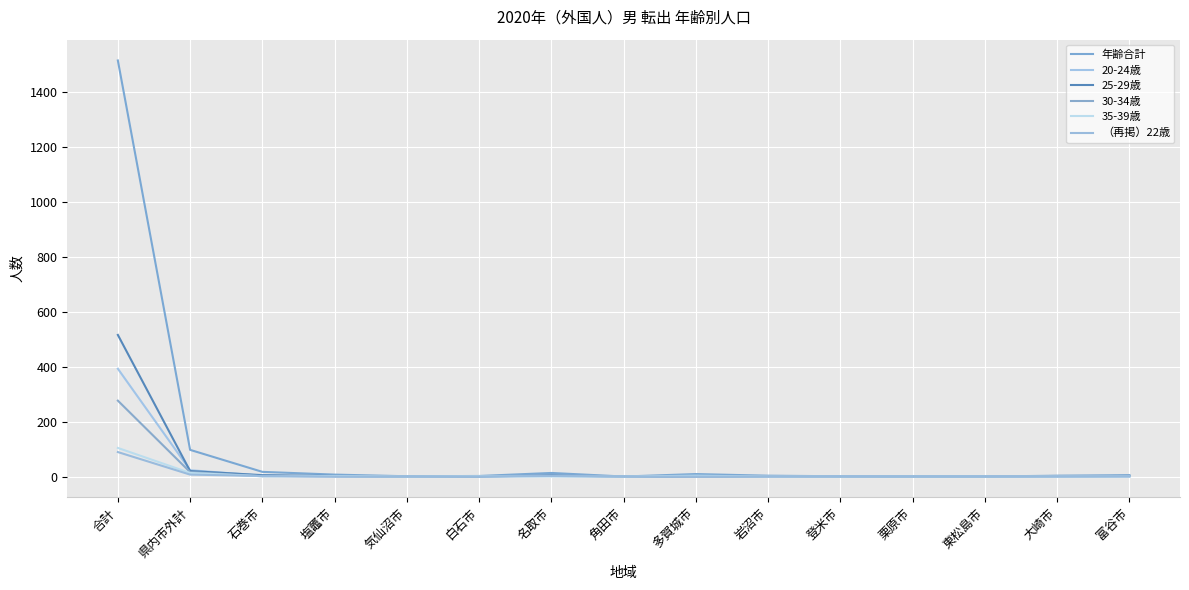

The 年齢合計 series shows -922 at 角田市. True or false?

False